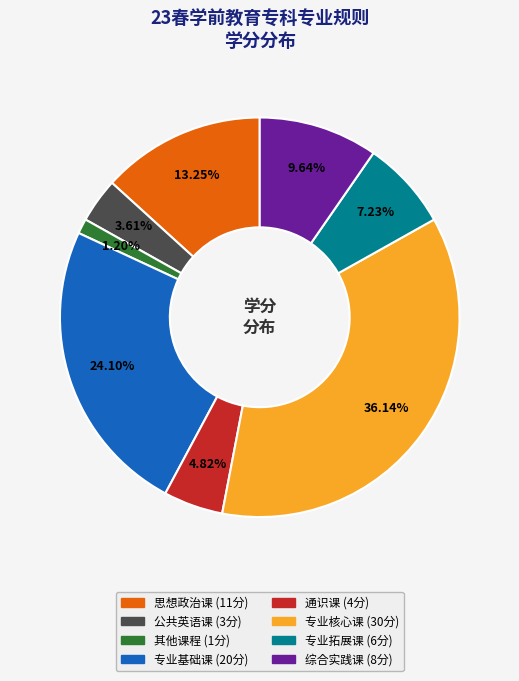

Combined, what portion of the pie is 专业拓展课 and 思想政治课?

20.5%